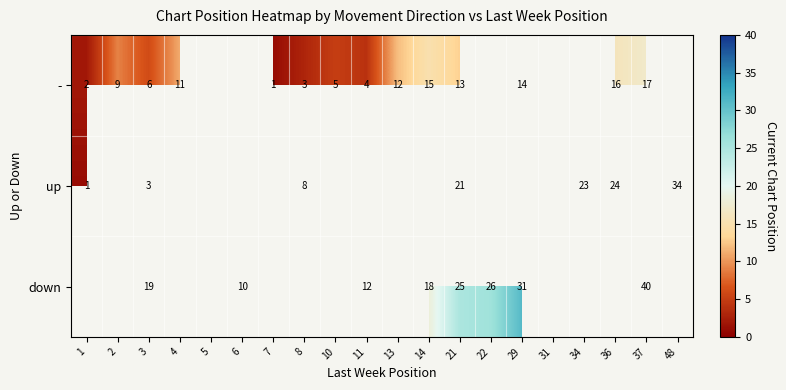

What is the sum of the - values at 29 and 13?

26